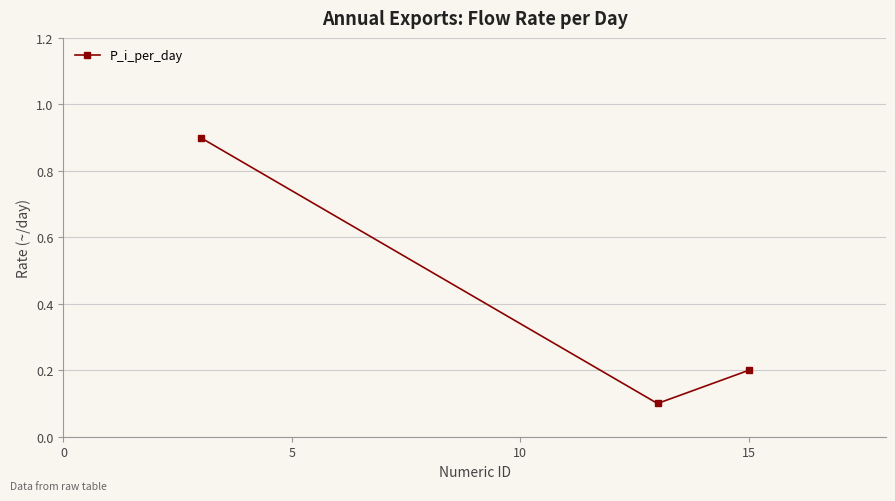

What is the difference between the maximum and minimum values?

0.8